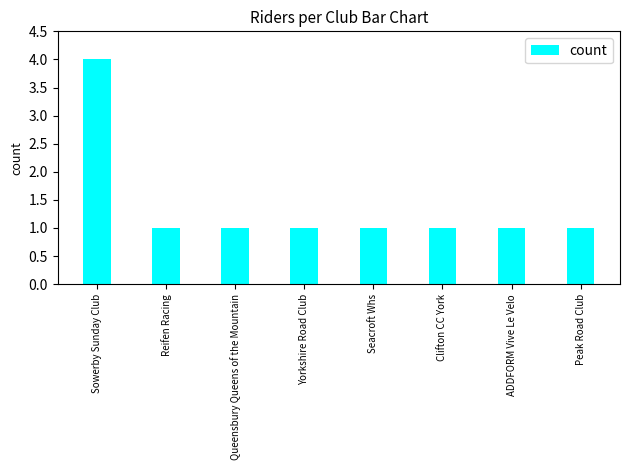

What is the value of the 7th bar from the left?

1